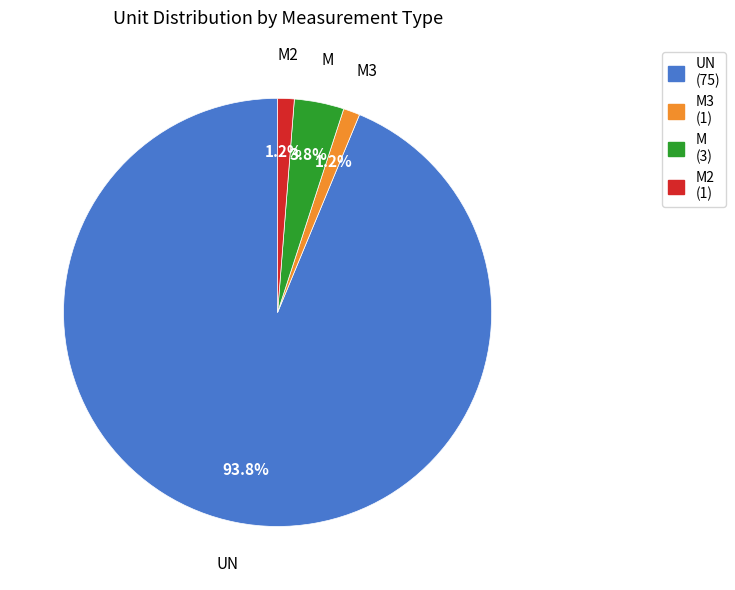

Which category accounts for the majority?

UN (75)